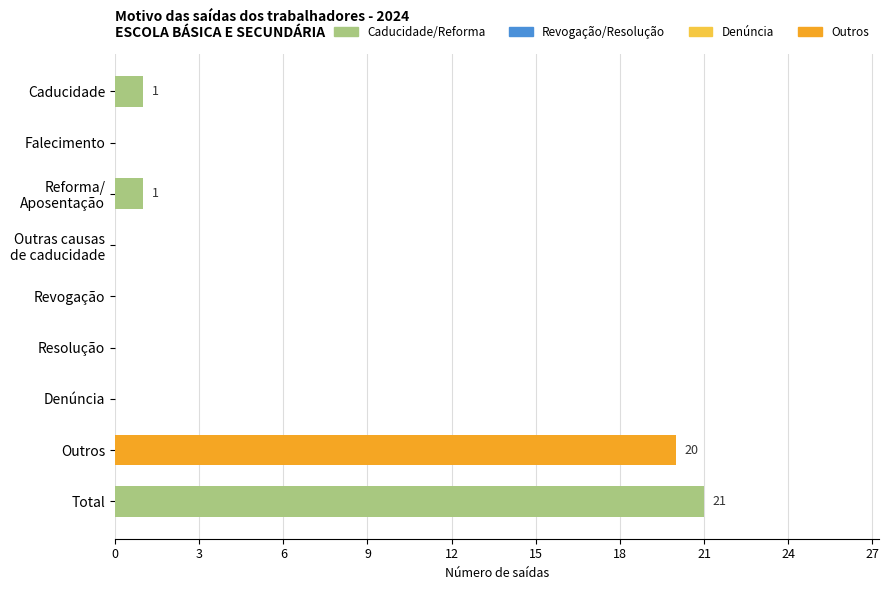

The value at Total is 5. True or false?

False